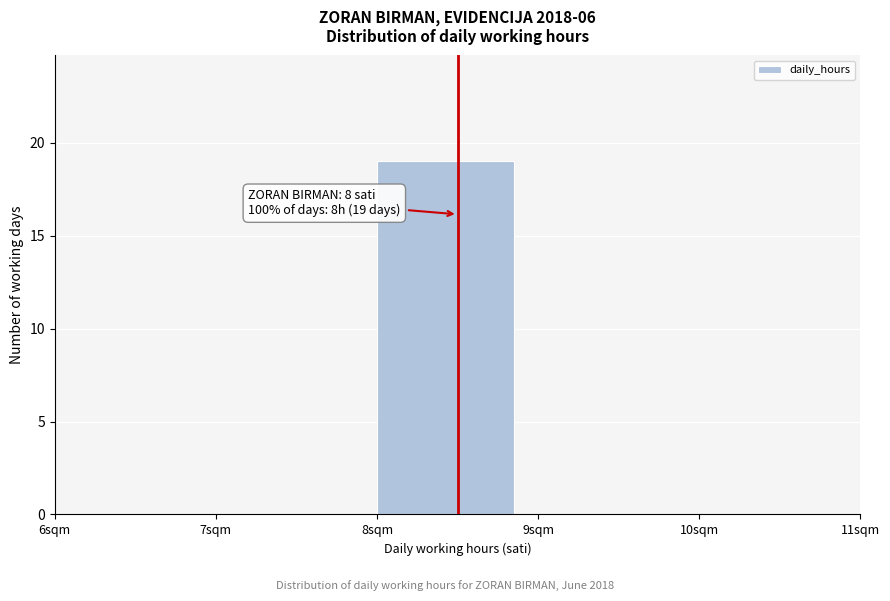

Over which range of the x-axis is the bar tallest?

8 to 9